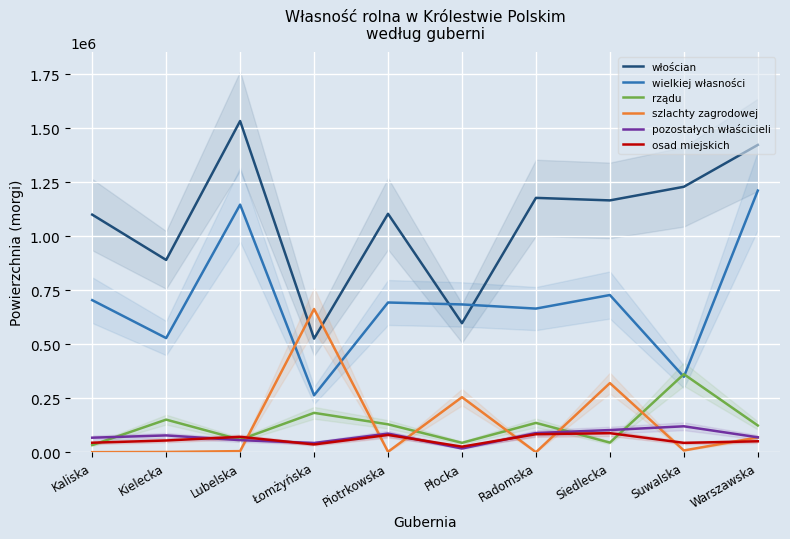

Reading left to right, extract all data points from this chart.

włościan: Kaliska=1099734	Kielecka=890033	Lubelska=1532960	Łomżyńska=525939	Piotrkowska=1103584	Płocka=597227	Radomska=1177309	Siedlecka=1165636	Suwalska=1228670	Warszawska=1422409
wielkiej własności: Kaliska=704012	Kielecka=528483	Lubelska=1145996	Łomżyńska=263589	Piotrkowska=693145	Płocka=684181	Radomska=664937	Siedlecka=727707	Suwalska=349286	Warszawska=1211074
rządu: Kaliska=33159	Kielecka=151129	Lubelska=58437	Łomżyńska=182400	Piotrkowska=129354	Płocka=43731	Radomska=135966	Siedlecka=44754	Suwalska=361439	Warszawska=123920
szlachty zagrodowej: Kaliska=480	Kielecka=1413	Lubelska=5358	Łomżyńska=662973	Piotrkowska=2285	Płocka=255036	Radomska=279	Siedlecka=320152	Suwalska=8394	Warszawska=68572
pozostałych właścicieli: Kaliska=67493	Kielecka=77997	Lubelska=56174	Łomżyńska=42929	Piotrkowska=86462	Płocka=17464	Radomska=89018	Siedlecka=102847	Suwalska=120286	Warszawska=69290
osad miejskich: Kaliska=44222	Kielecka=54521	Lubelska=71484	Łomżyńska=36291	Piotrkowska=80184	Płocka=25976	Radomska=83537	Siedlecka=88449	Suwalska=43476	Warszawska=50843